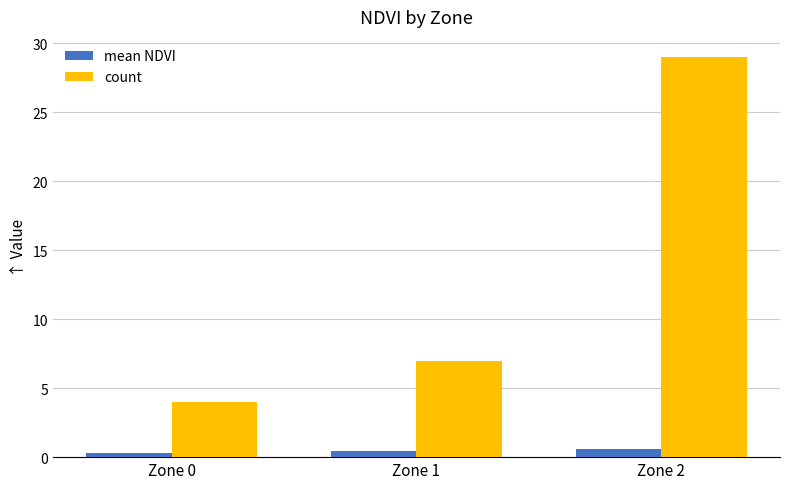

What is the value of the mean NDVI bar at the 3rd from the left?

0.6